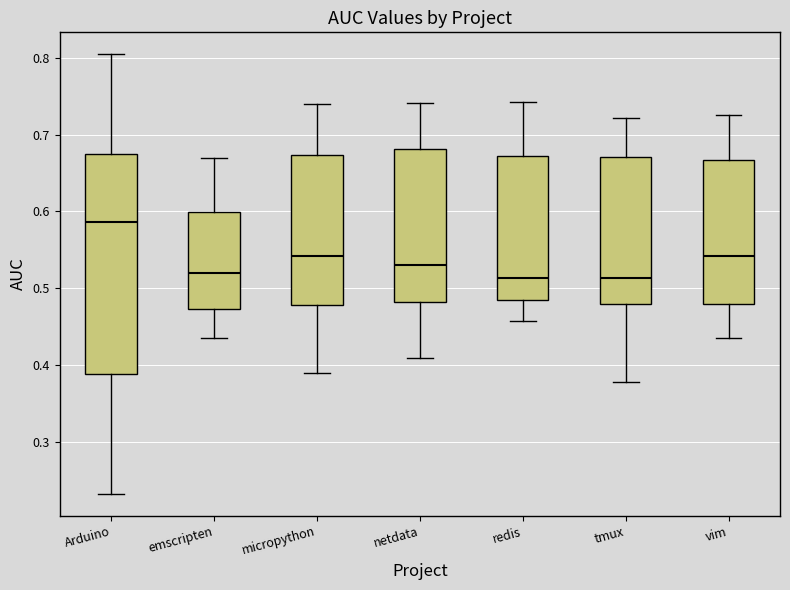

Which box is the tallest, from its lower edge to its upper edge?

Arduino